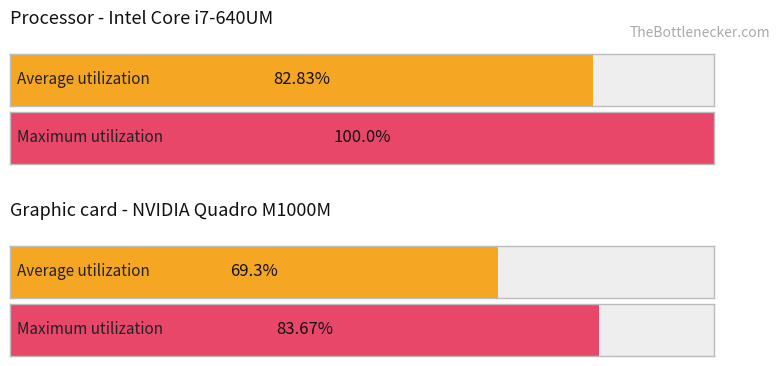

What are all the series names shown in the legend?

Average utilization, Maximum utilization